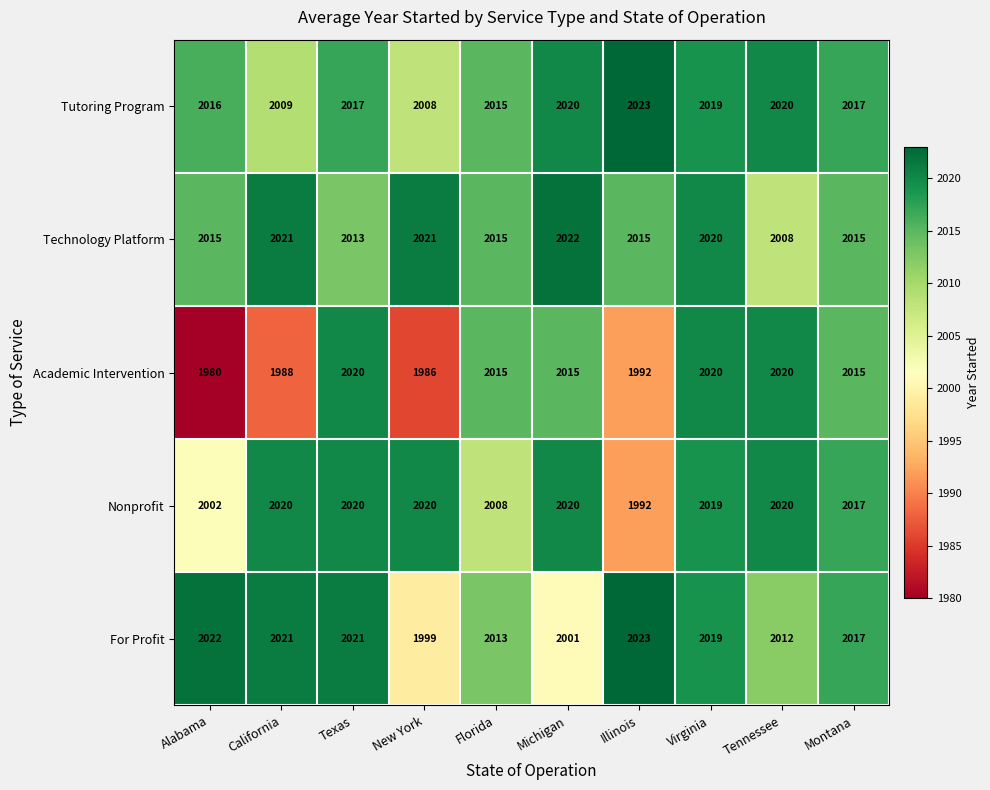

At how many categories does at least one series exceed 2012?

10